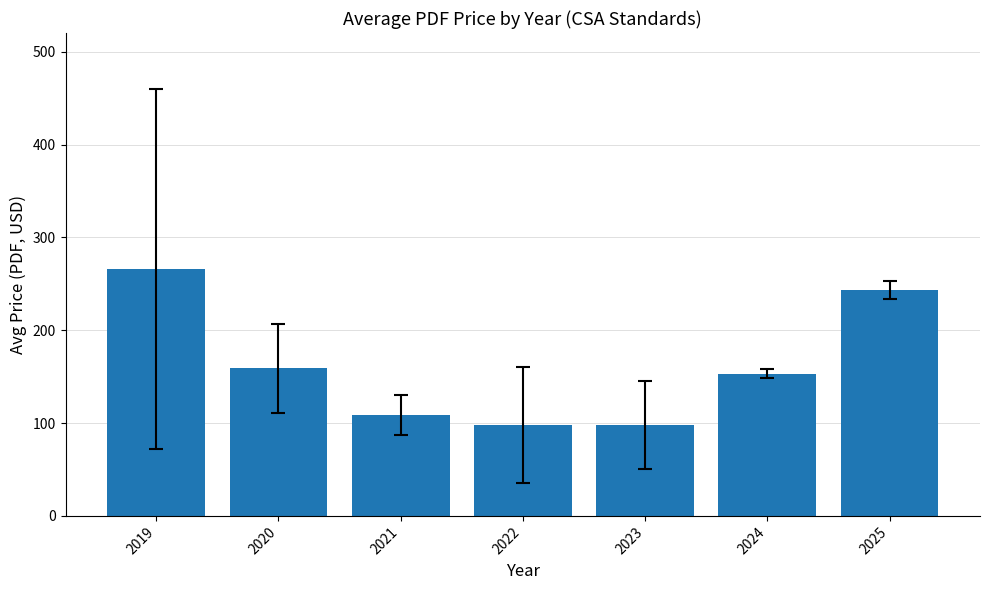

What is the smallest value displayed?

97.5